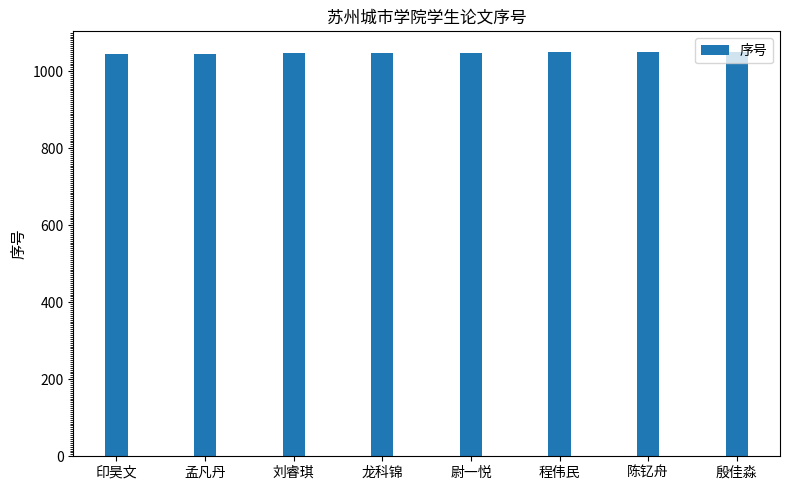

What value does the data have at 殷佳淼?

1051